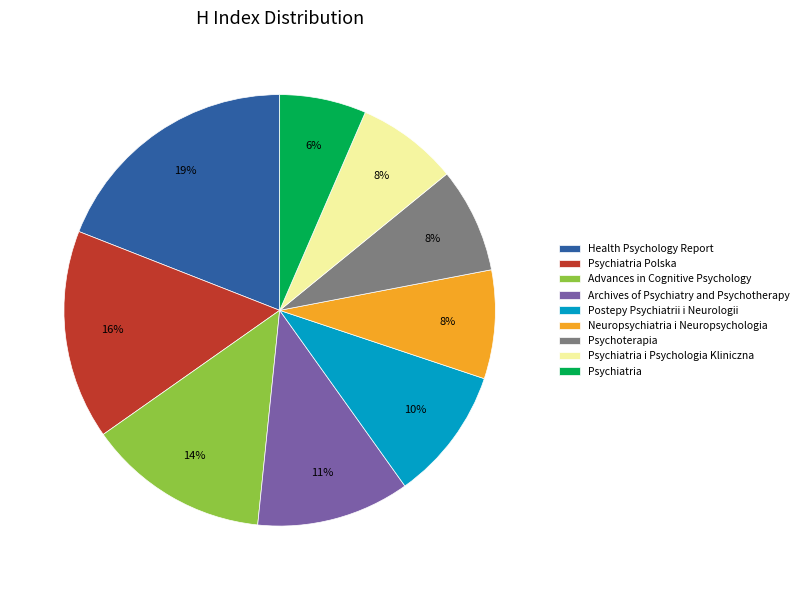

What is the ratio of the value at Psychoterapia to the value at Psychiatria i Psychologia Kliniczna?

1.0